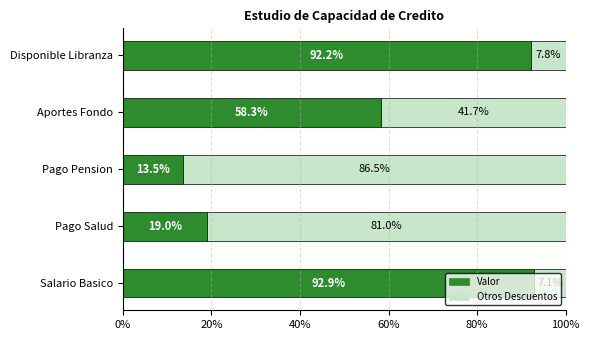

True or false: Valor has a value of 58.3 at Aportes Fondo.

True